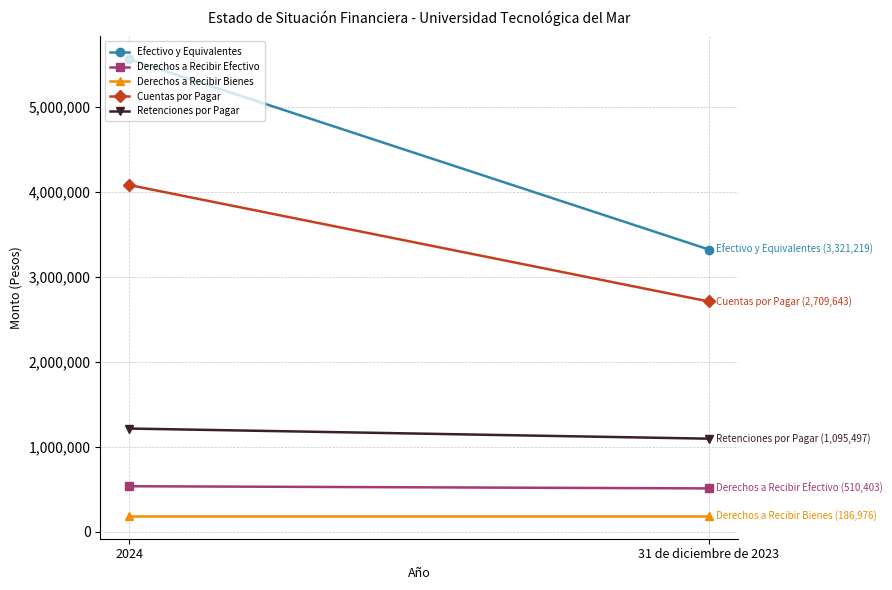

At which category does the chart reach its minimum across all series?

2024